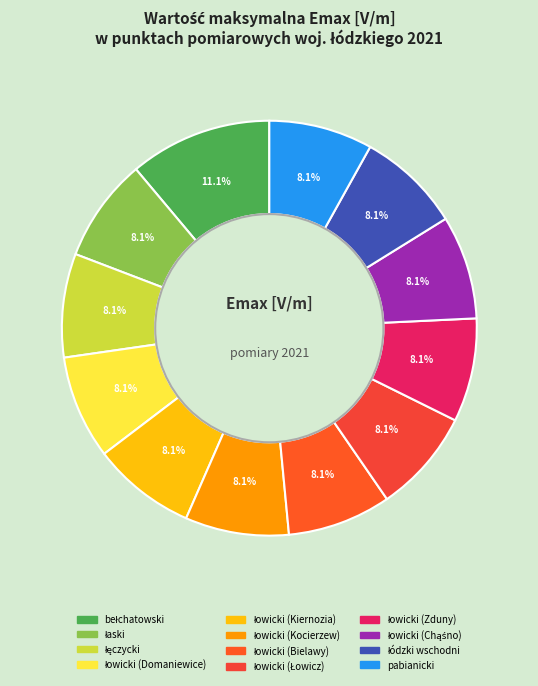

To the nearest percent, what is the difference between the largest and smallest slice percentages?

3%